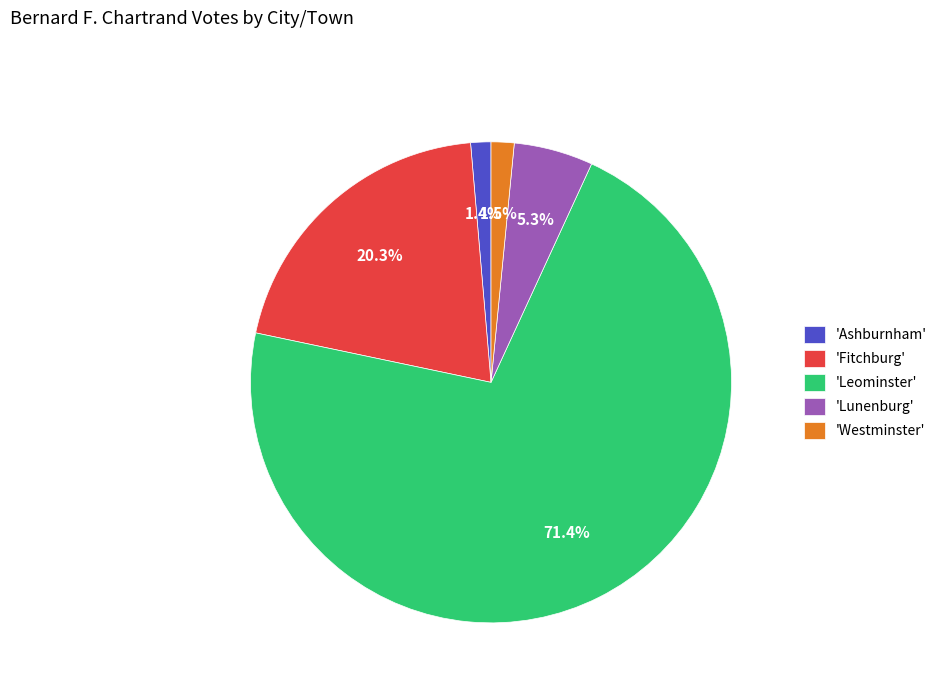

What percentage is NOT represented by 'Fitchburg'?

79.7%